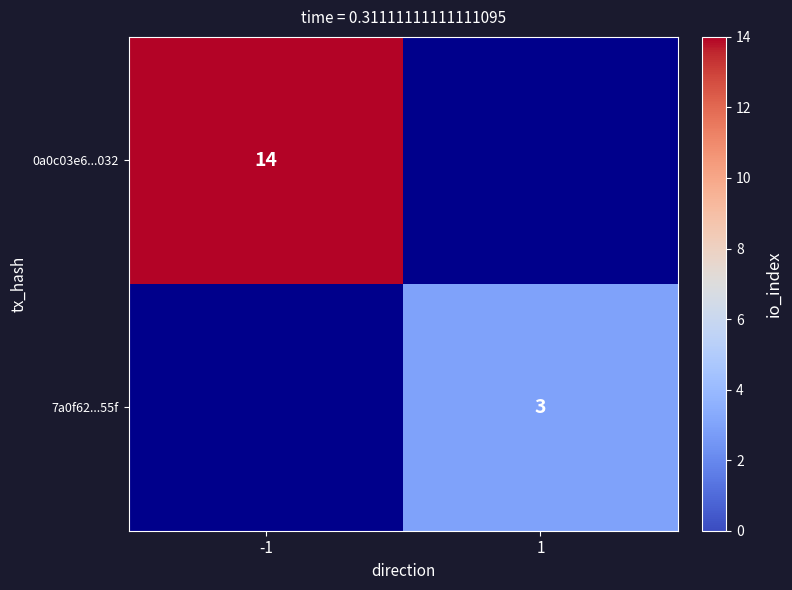

Count the number of data series in this chart.

2